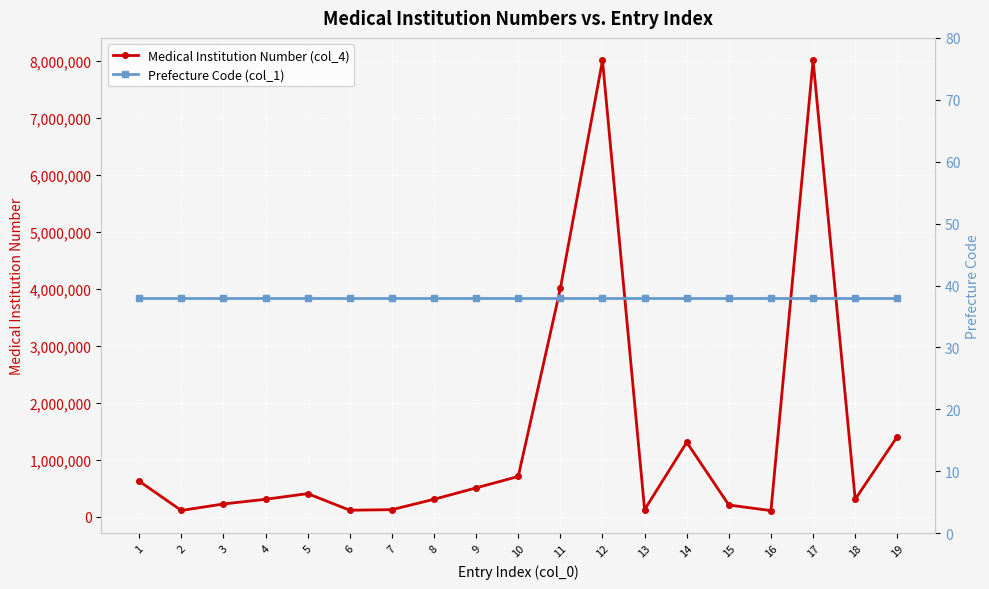

What is the value of the Medical Institution Number (col_4) point at the 18th from the left?

310379